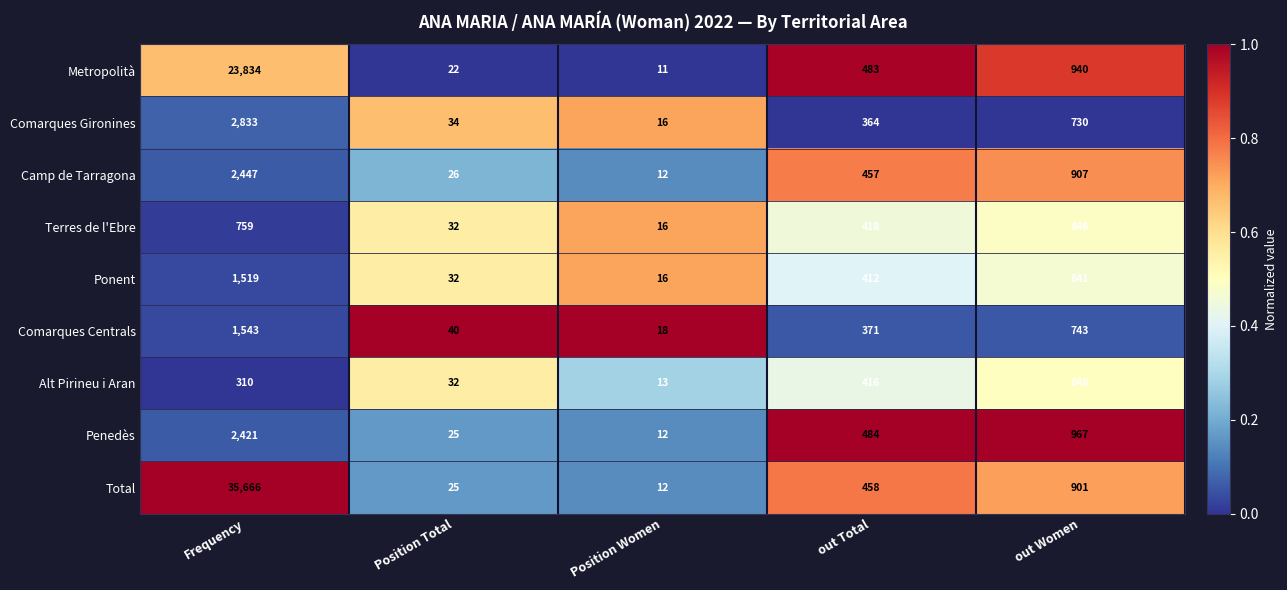

Which series has the widest spread of values?

Total